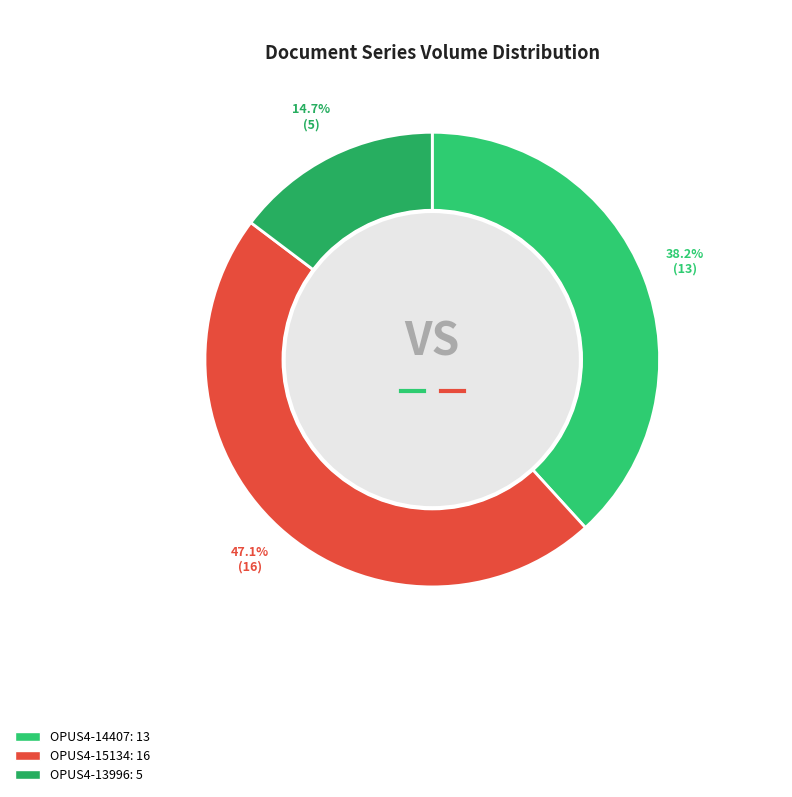

True or false: OPUS4-13996 accounts for 24% of the total.

False